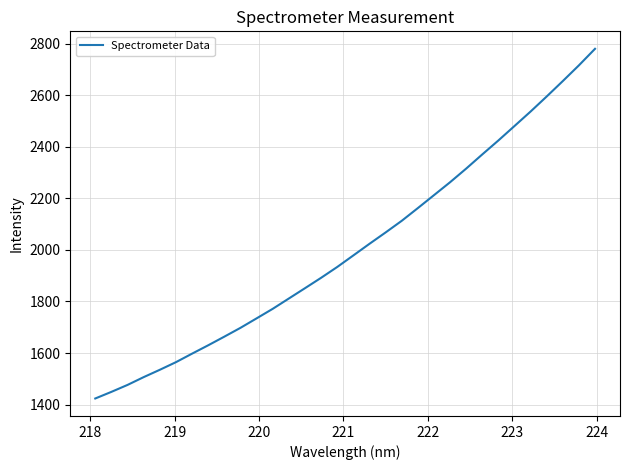

What is the minimum value shown in the chart?

1423.8